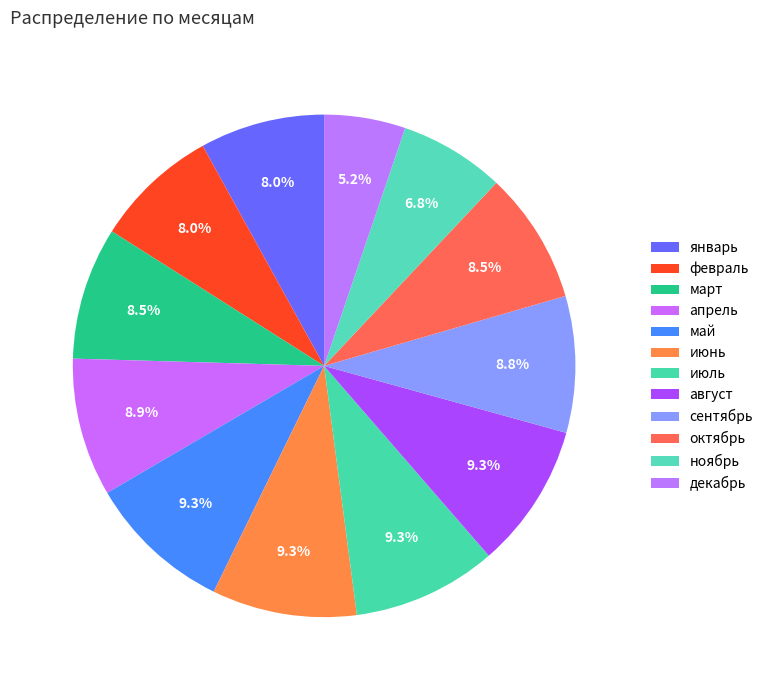

What is the largest slice in the pie chart?

май